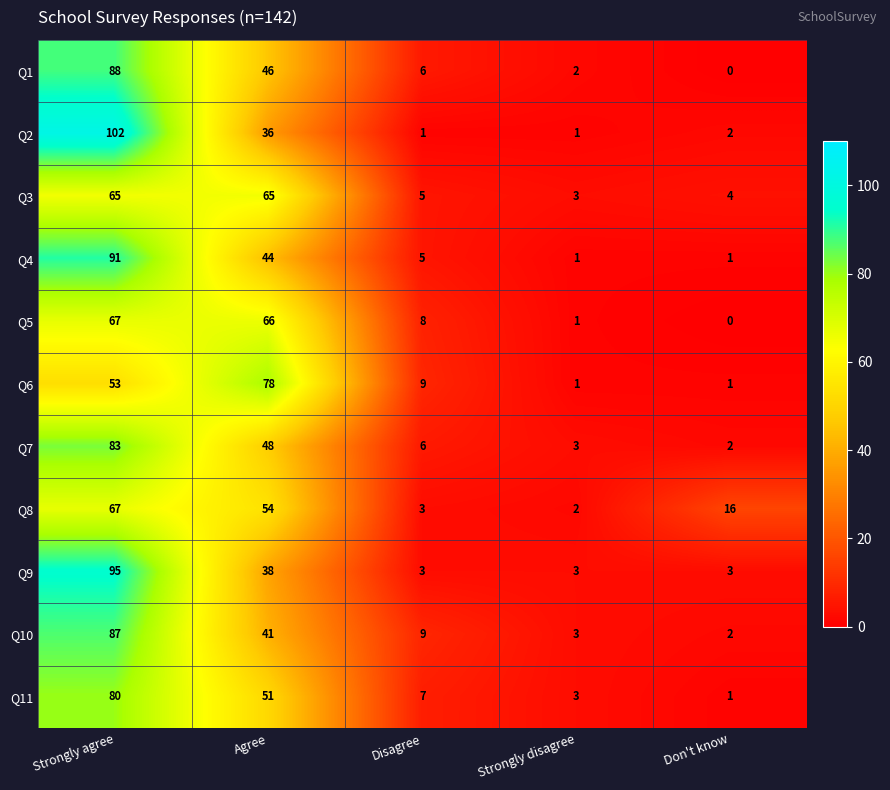

True or false: Q1 has a value of 44 at Don't know.

False